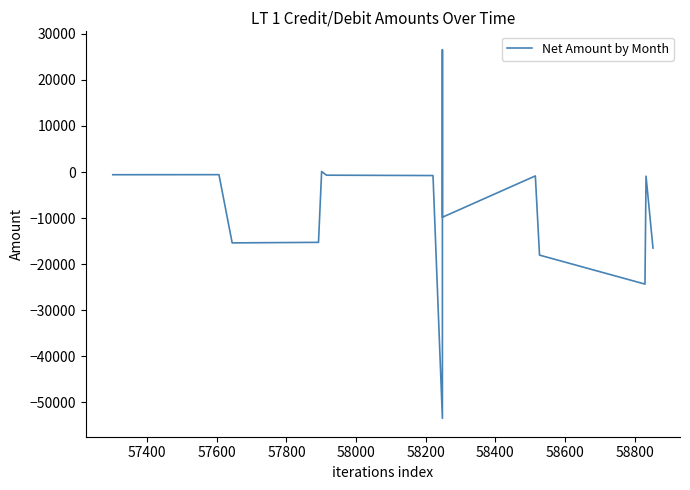

How many lines are shown in the chart?

1